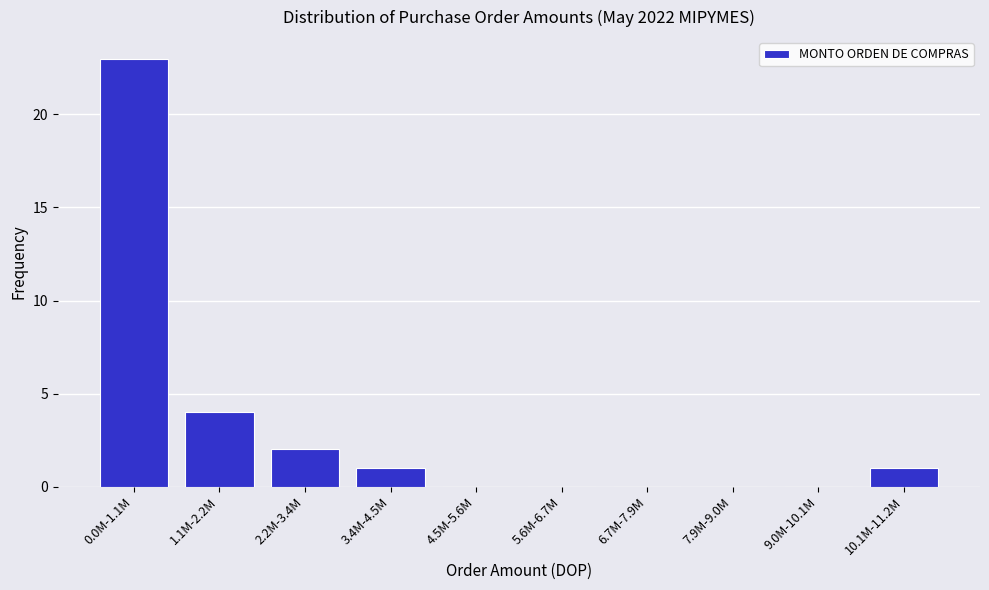

Reading right to left, transcribe all the data shown in this chart.

10.1M-11.2M=1	9.0M-10.1M=0	7.9M-9.0M=0	6.7M-7.9M=0	5.6M-6.7M=0	4.5M-5.6M=0	3.4M-4.5M=1	2.2M-3.4M=2	1.1M-2.2M=4	0.0M-1.1M=23